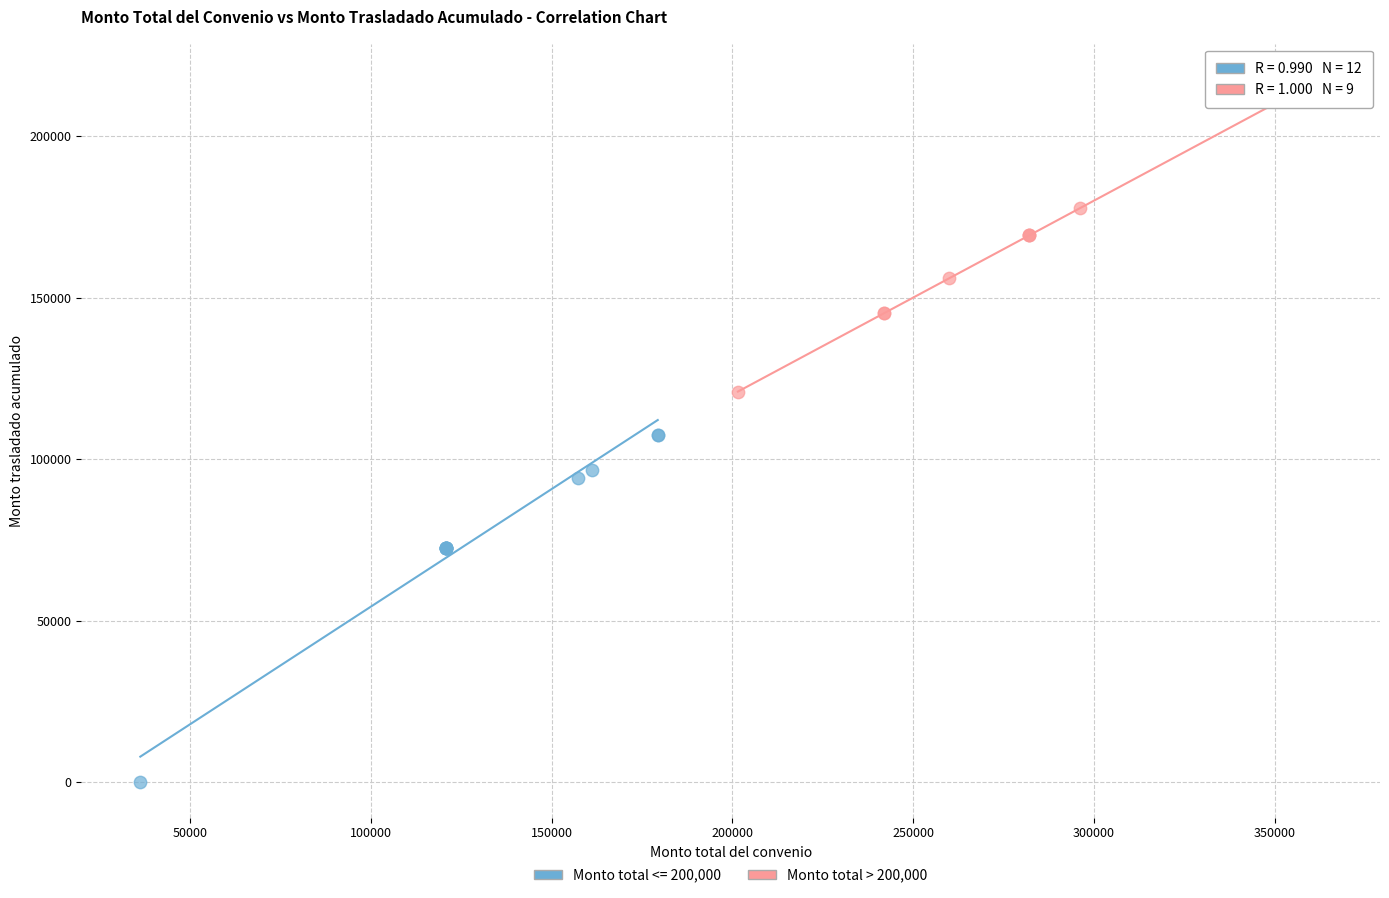

Which series reaches the maximum Y coordinate?

Monto total > 200,000